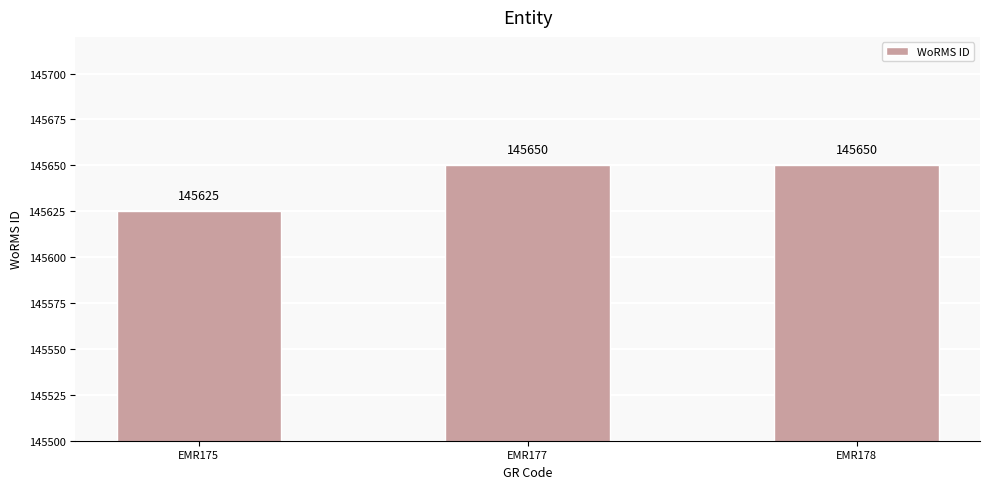

Is it true that the value at EMR177 is 145650?

True